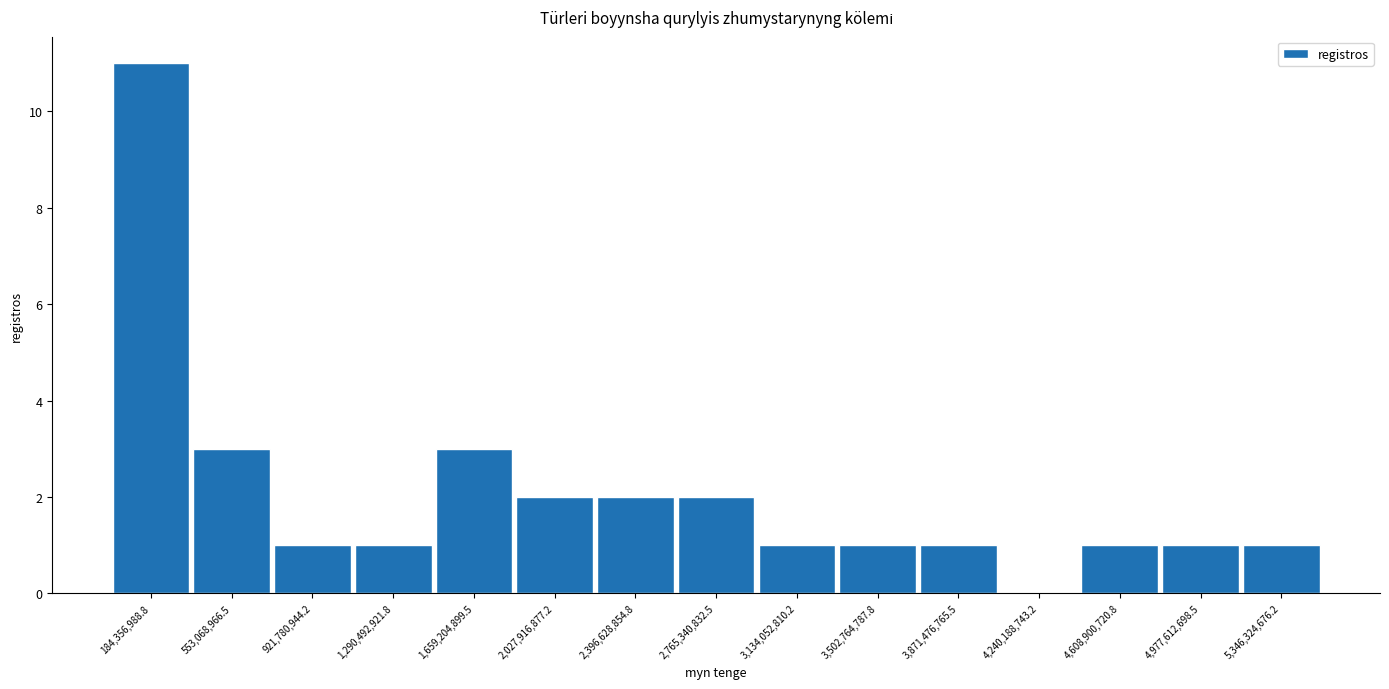

How tall is the bar that spans 750000000 to 1100000000 on the x-axis? Neither the bar edges nor the heights are printed on the chart, so give them approximately, as read against the axes.

1